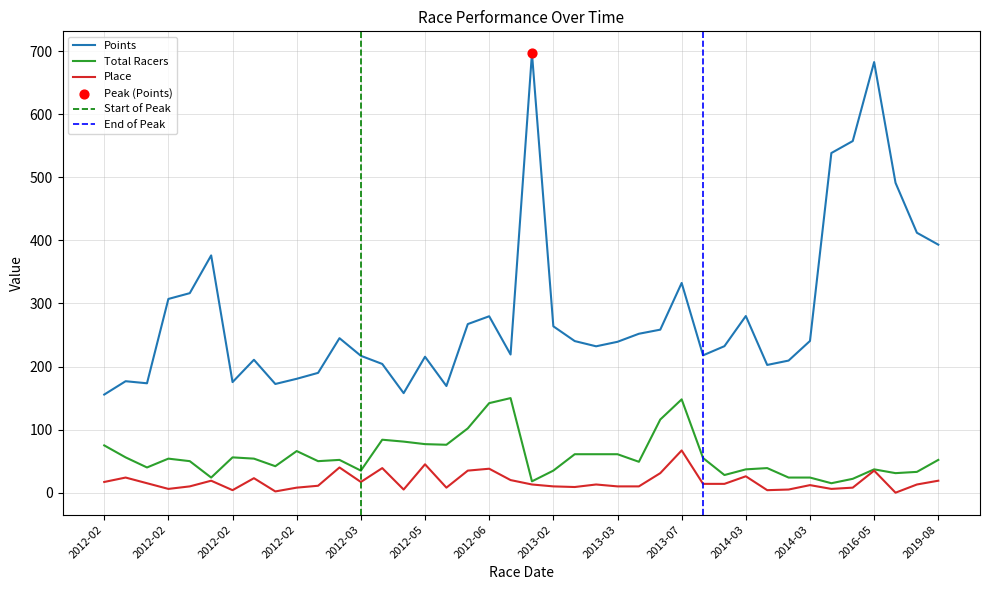

Which series has the largest total across all categories?

Points